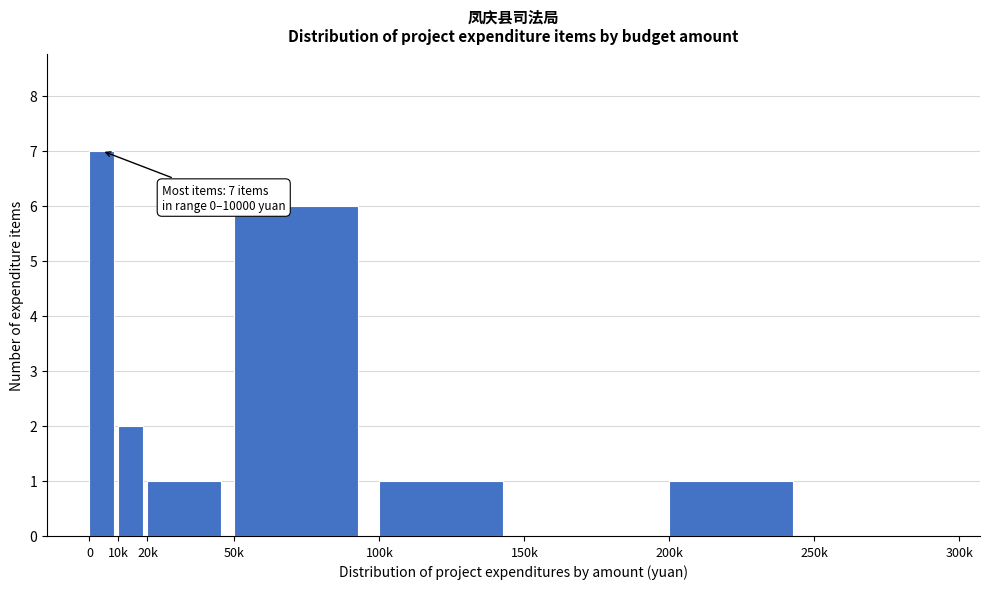

Reading left to right, transcribe all the data shown in this chart.

0=7	10k=2	20k=1	50k=6	100k=1	150k=0	200k=1	250k=0